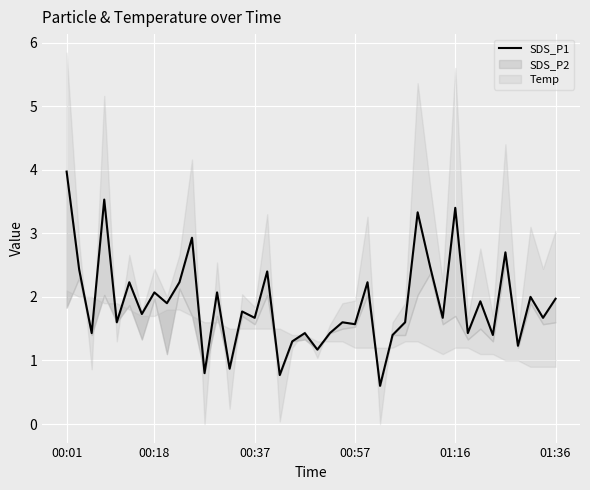

What is the difference between the values at 00:01 and 30?

2.3